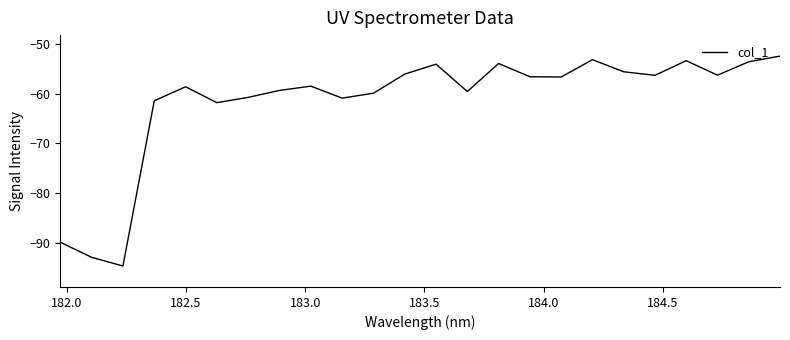

What is the maximum value shown in the chart?

-52.5